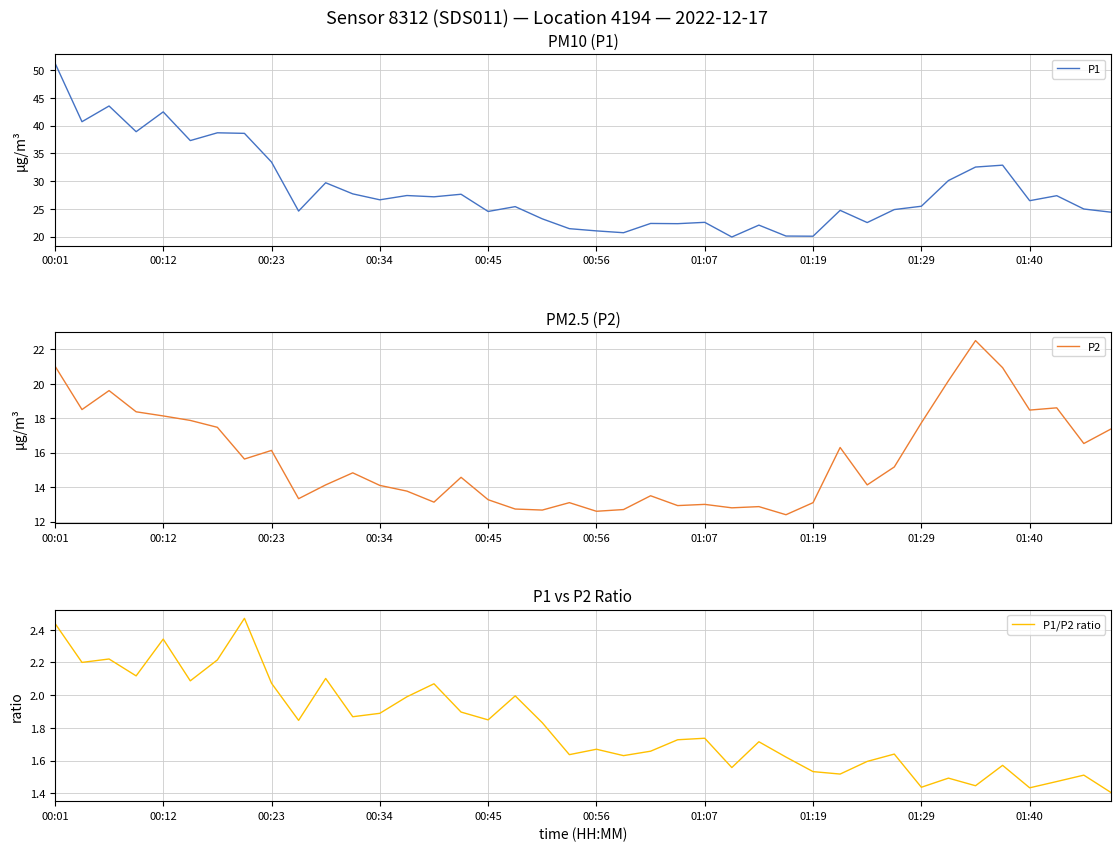

True or false: P2 has more than 2 interior local peaks.

True